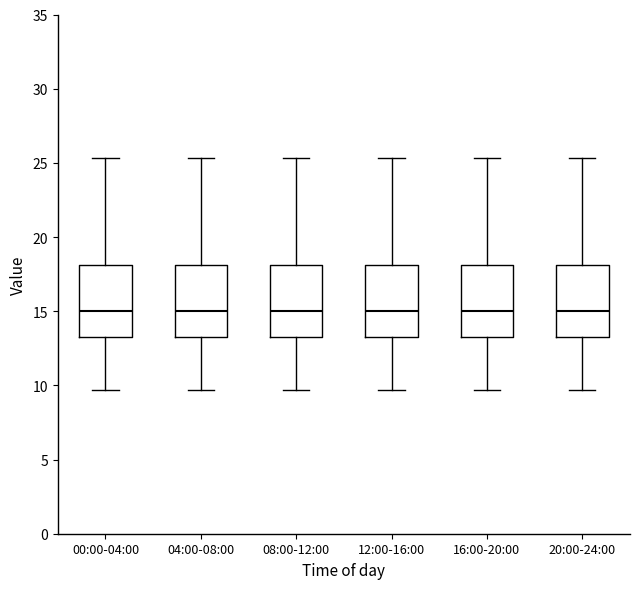

Where is the lower edge of the box for 04:00-08:00 on the y-axis? The values are not printed on the chart, so give them approximately, as read against the axis.

13.5